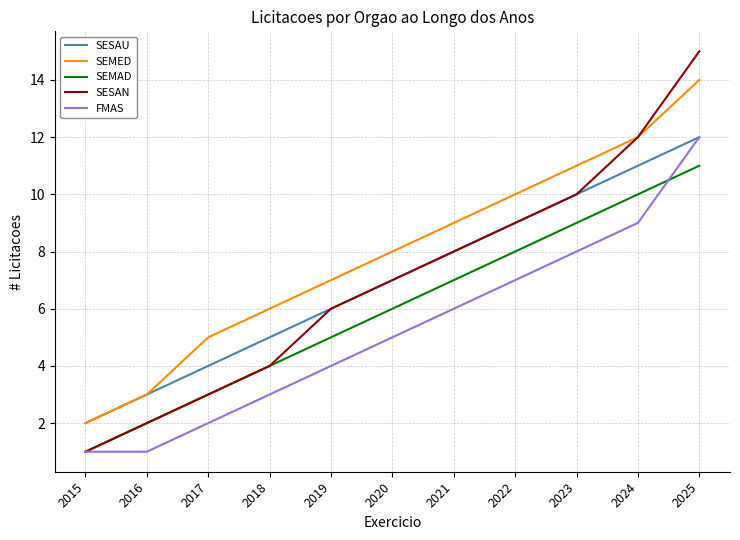

How many lines are shown in the chart?

5